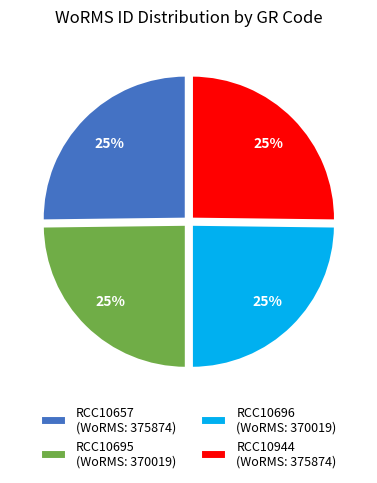

Approximately how many times larger is the value at RCC10696 compared to RCC10944?

1.0